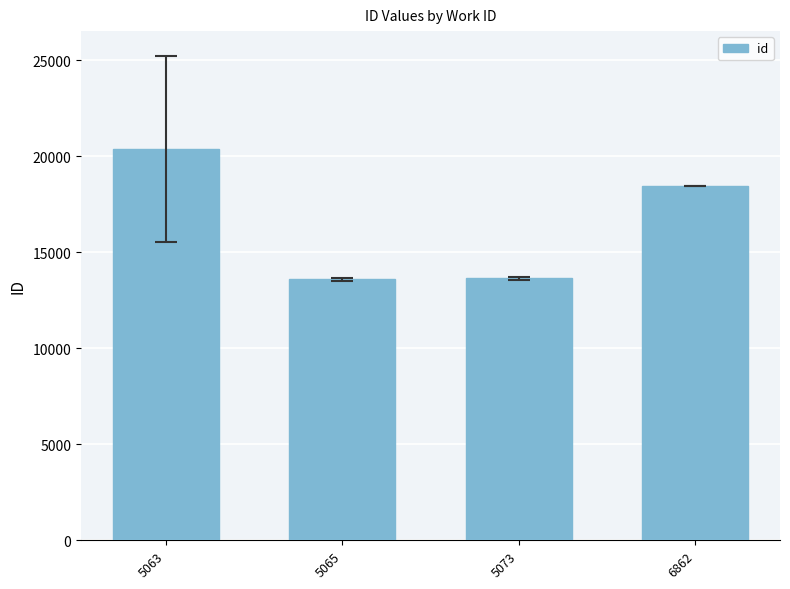

The chart shows a value of 22144.1 at 5065. True or false?

False